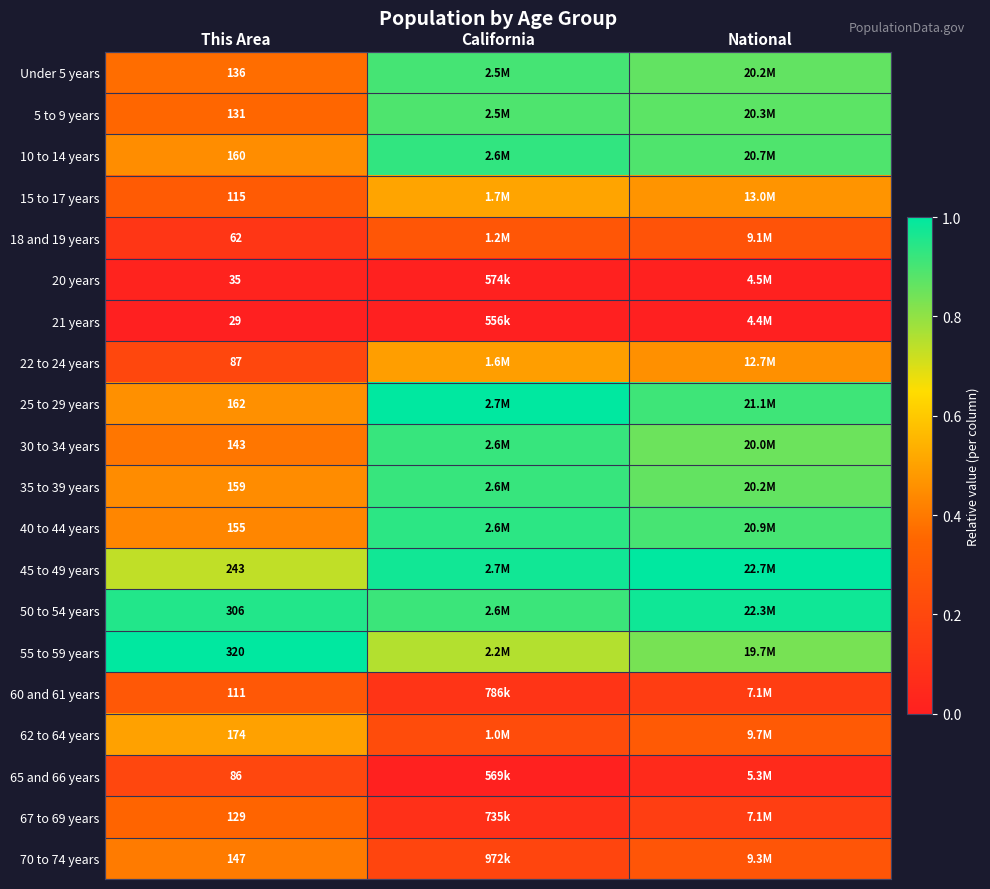

What is the total value across all series at This Area?

2890.0